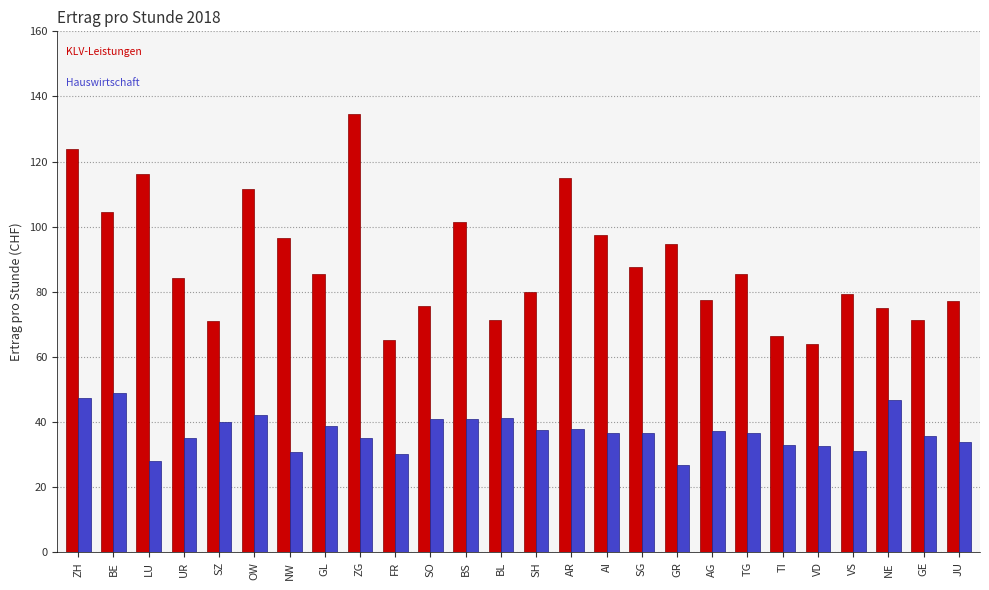

What is the maximum value shown in the chart?

134.7